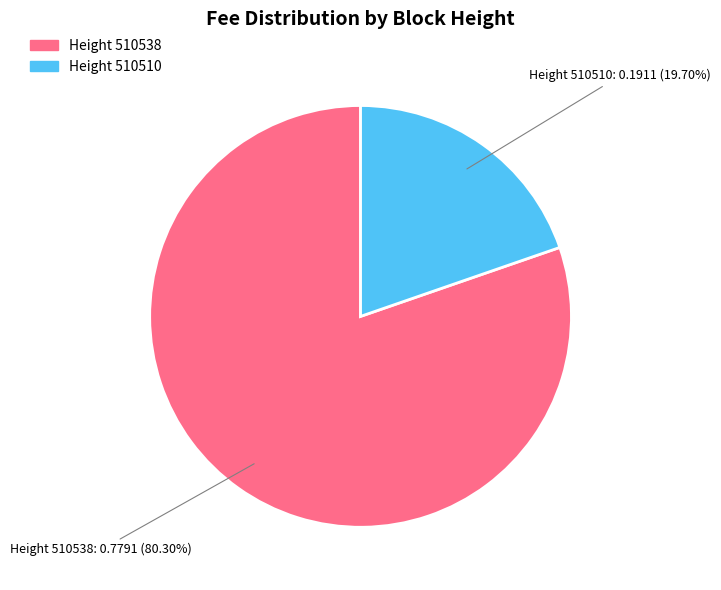

What is the largest slice in the pie chart?

Height 510538